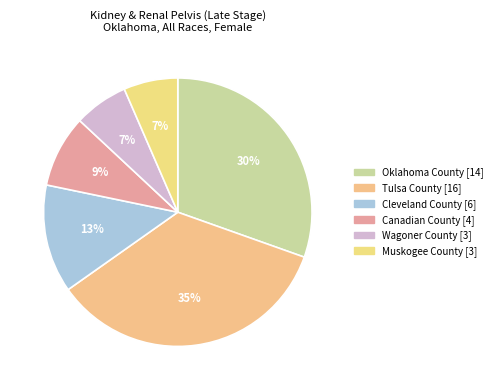

Is there any slice that represents more than half of the pie?

No